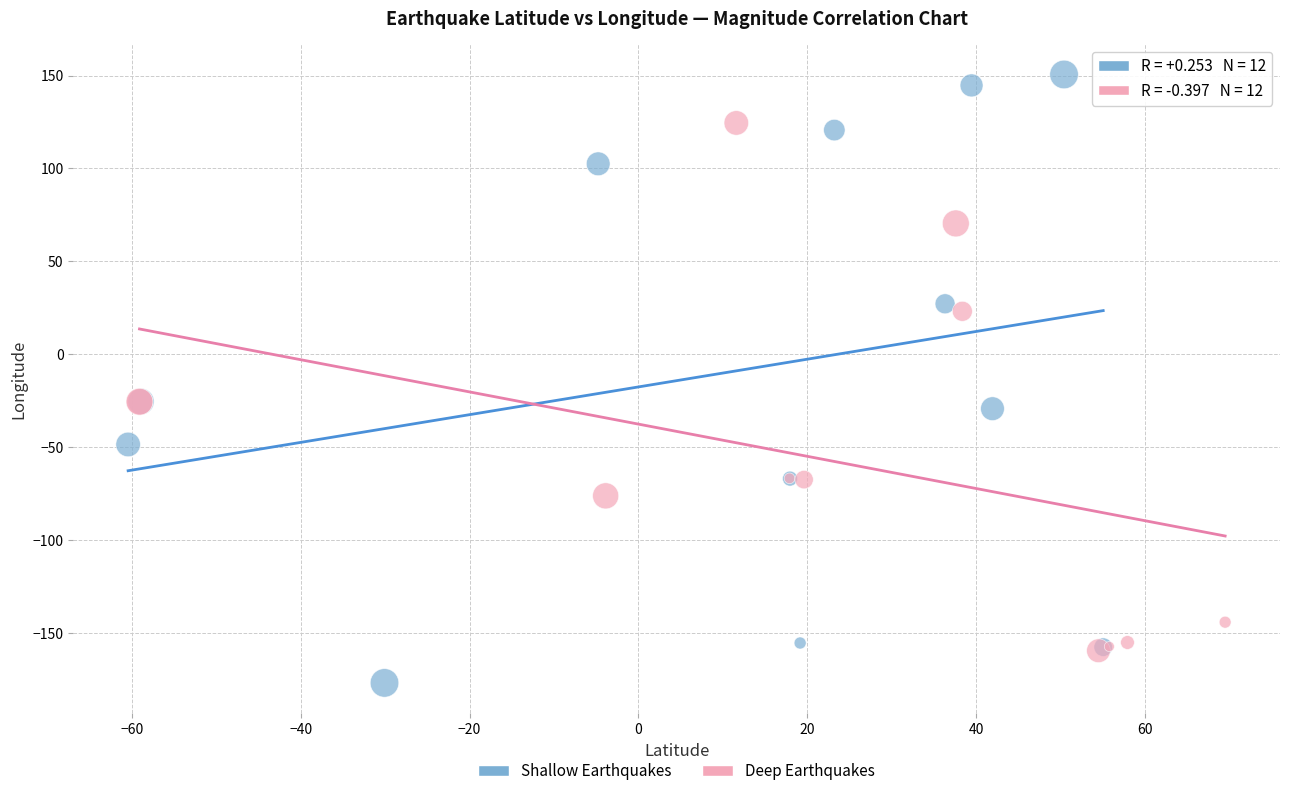

What are all the series names shown in the legend?

Shallow Earthquakes, Deep Earthquakes